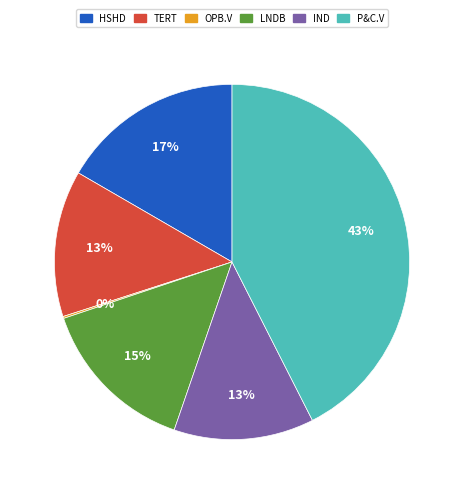

Is there any slice that represents more than half of the pie?

No